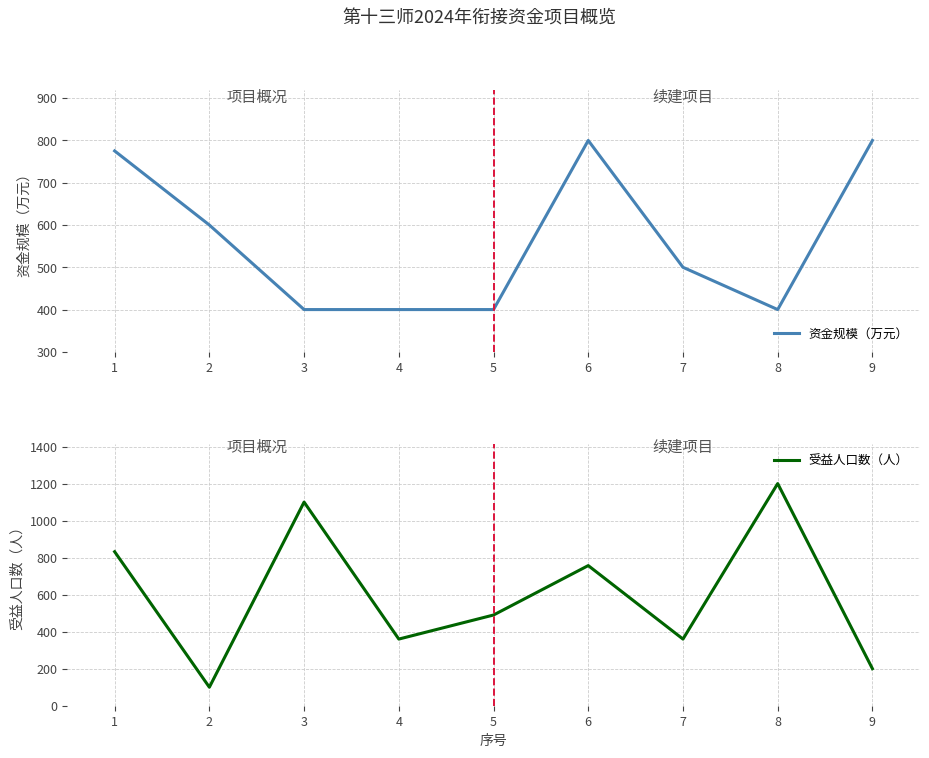

Rank the series at 9 from lowest to highest value.

受益人口数（人）, 资金规模（万元）